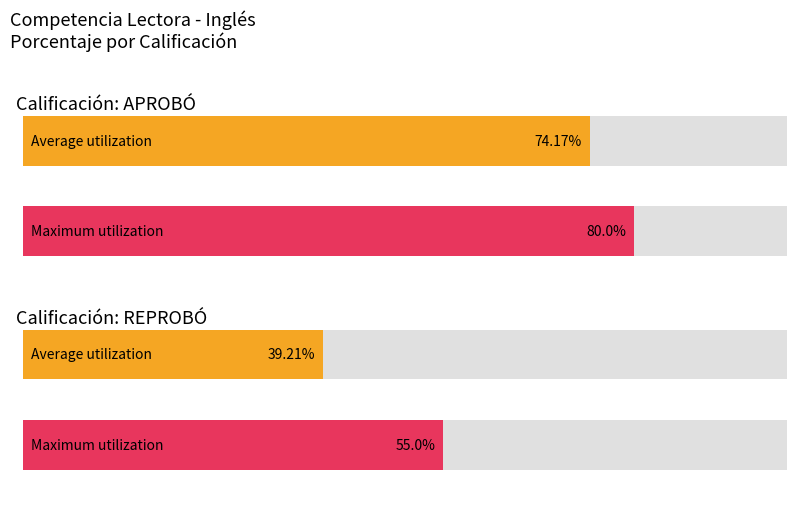

At which category is the sum across all series the highest?

APROBÓ